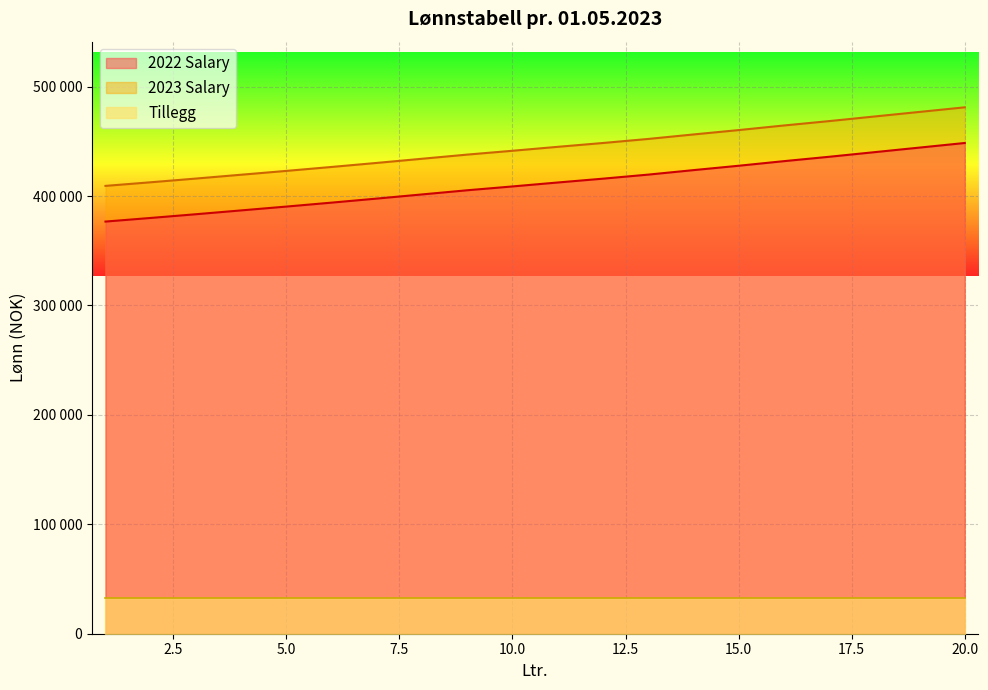

What is the approximate value of 2022 Salary at 9?

405250